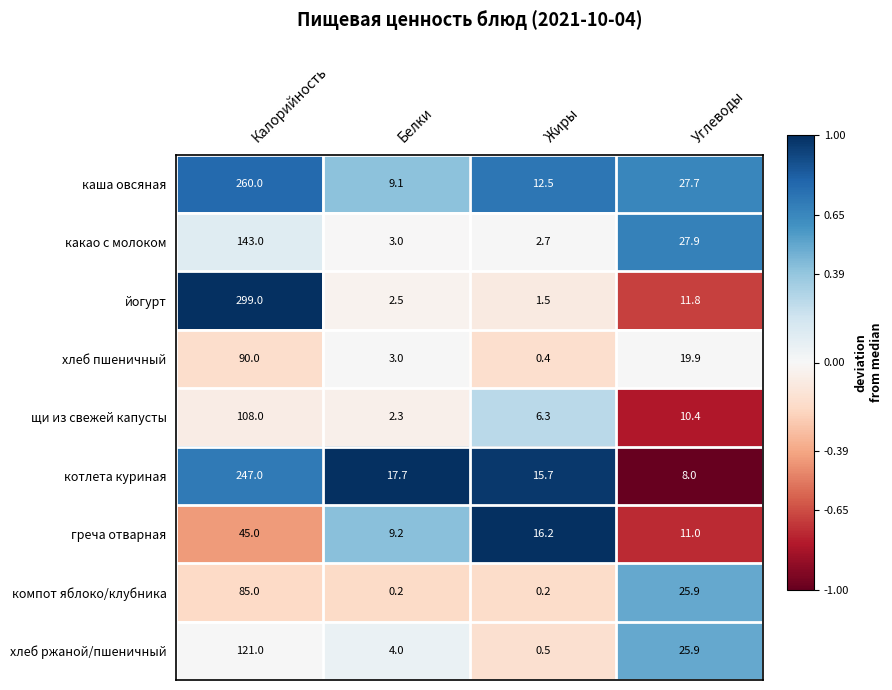

Which label corresponds to the largest value in the chart?

Калорийность